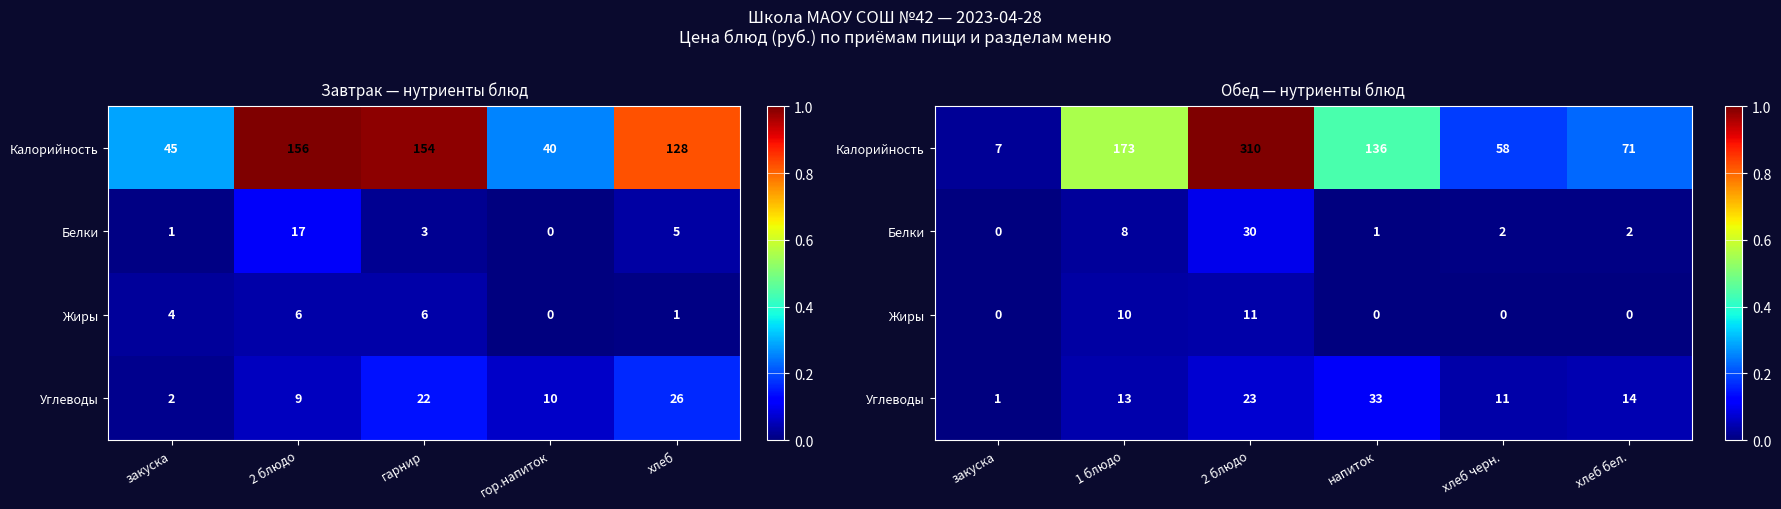

True or false: Калорийность has a value of 0.3 at 1 блюдо.

False